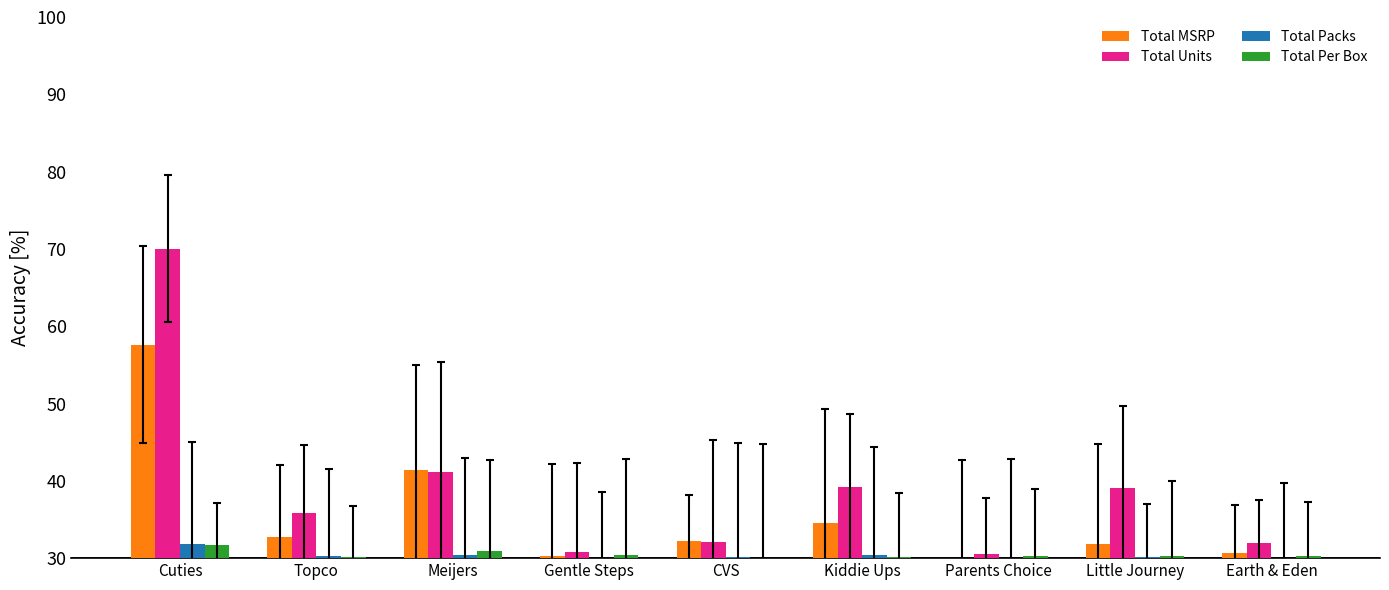

At which label is Total Units closest to 50?

Meijers